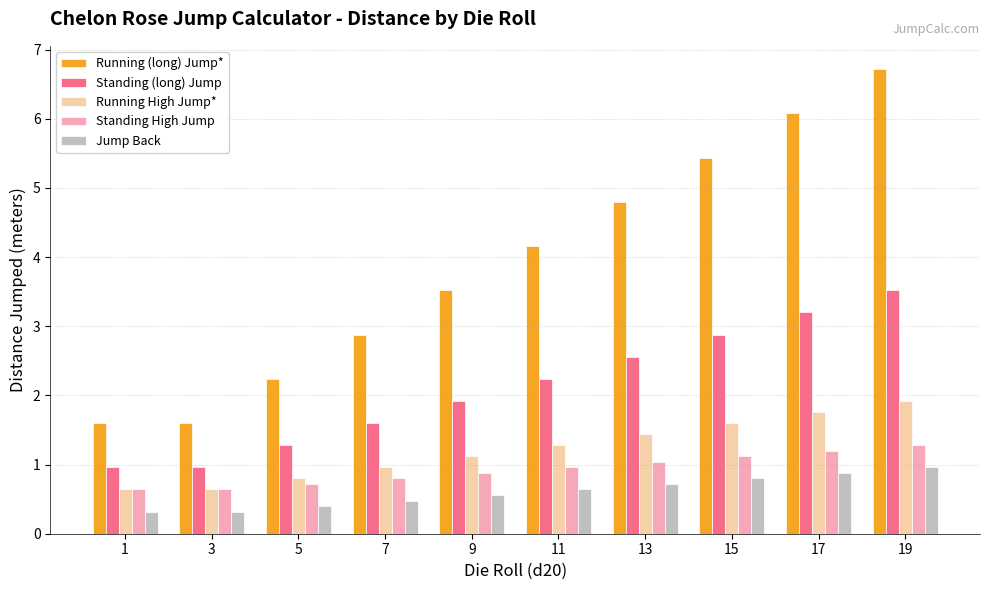

How many bars are there in total?

50